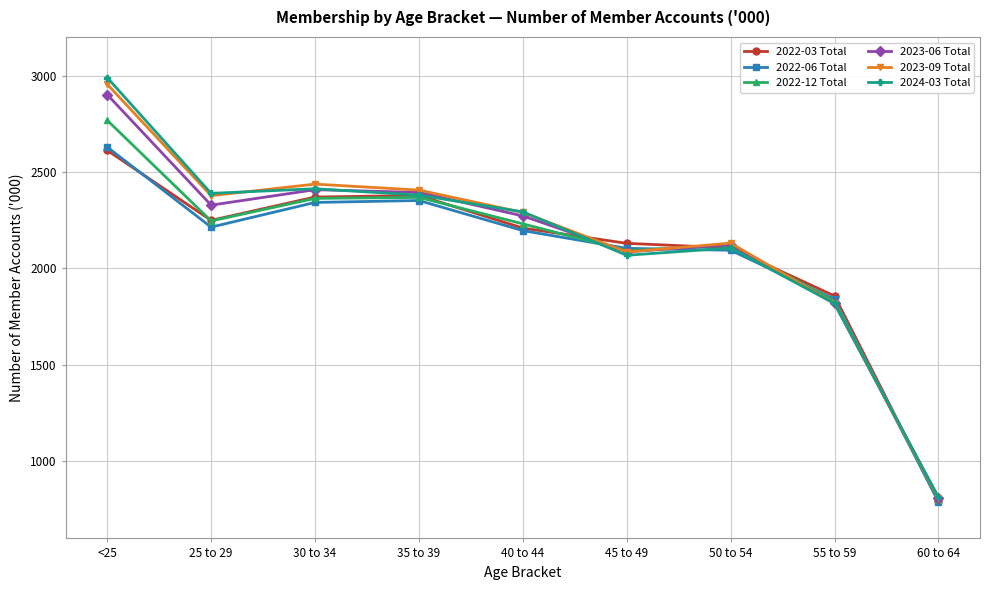

The value of 2022-12 Total at 50 to 54 is 1162. True or false?

False